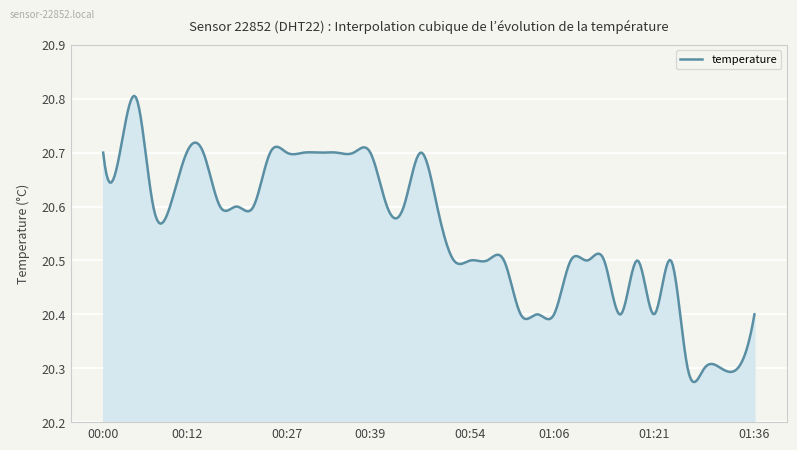

What is the difference between the maximum and minimum values?

0.5